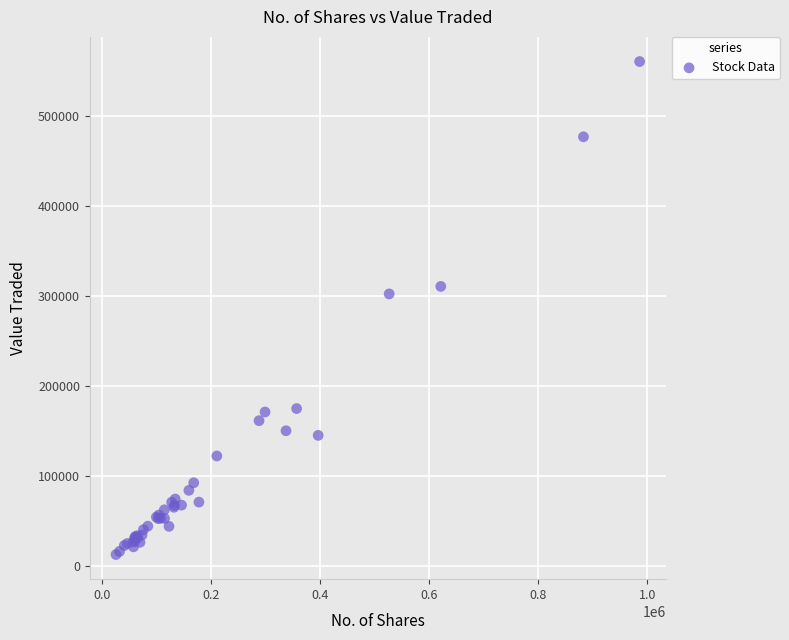

What Y value in the scatter plot is closest to 286899?

302583